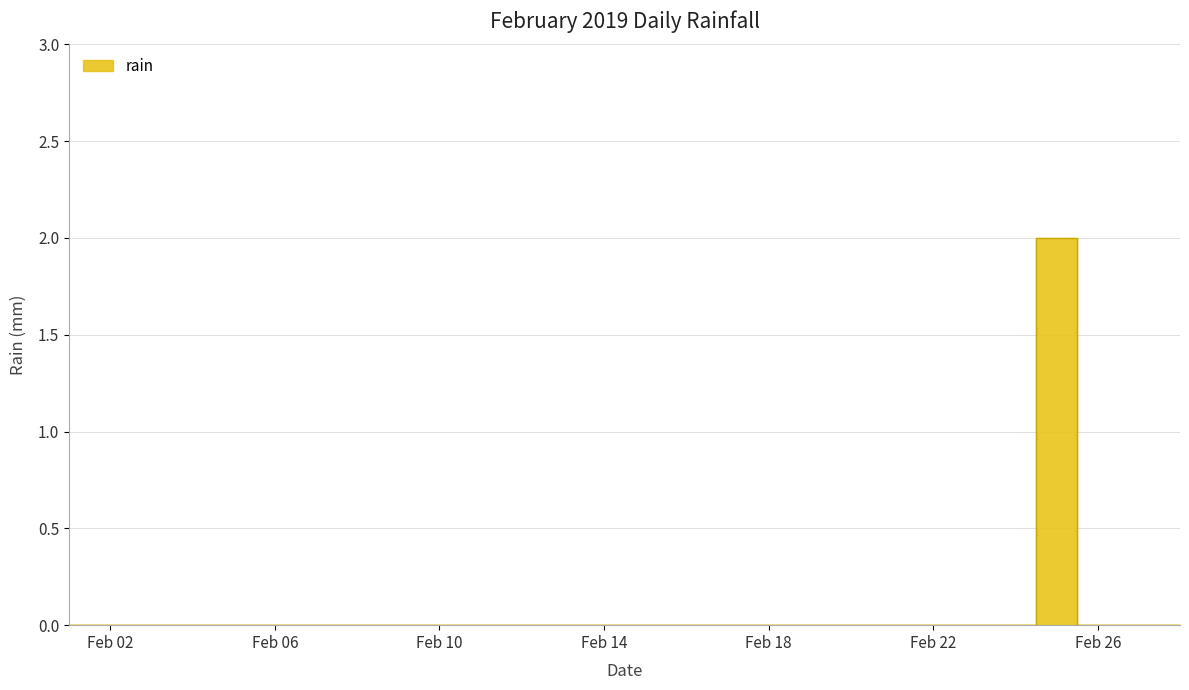

At which category does the data reach its first local peak?

2019-02-25